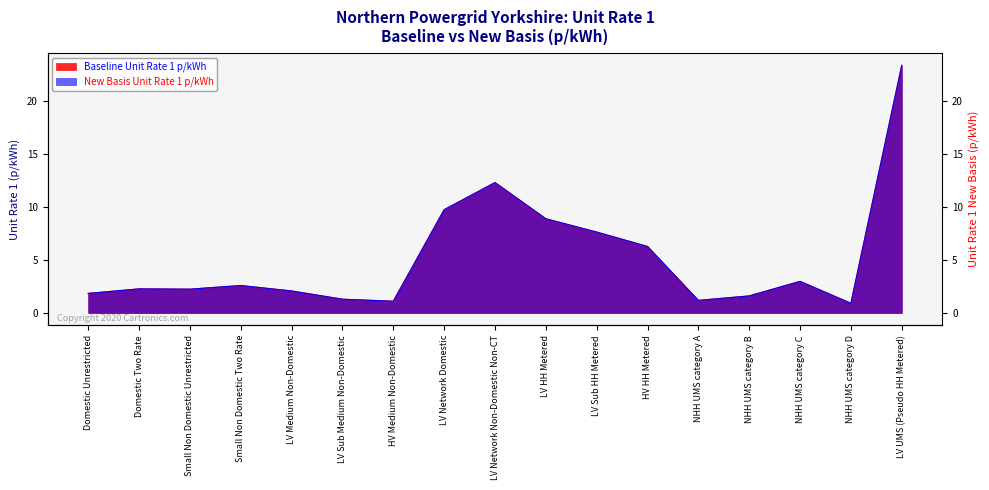

What are all the series names shown in the legend?

Baseline Unit Rate 1 p/kWh, New Basis Unit Rate 1 p/kWh